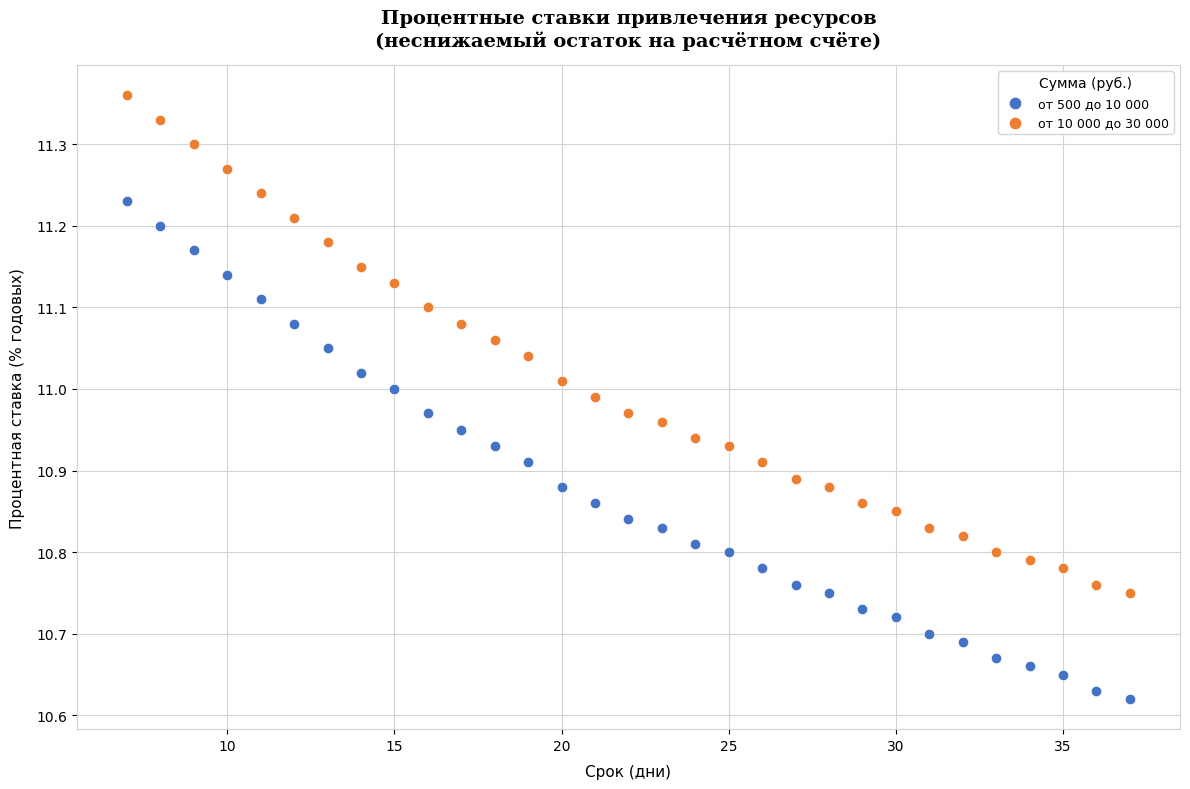

Across all data points, what is the range of X values (max minus min)?

30.0